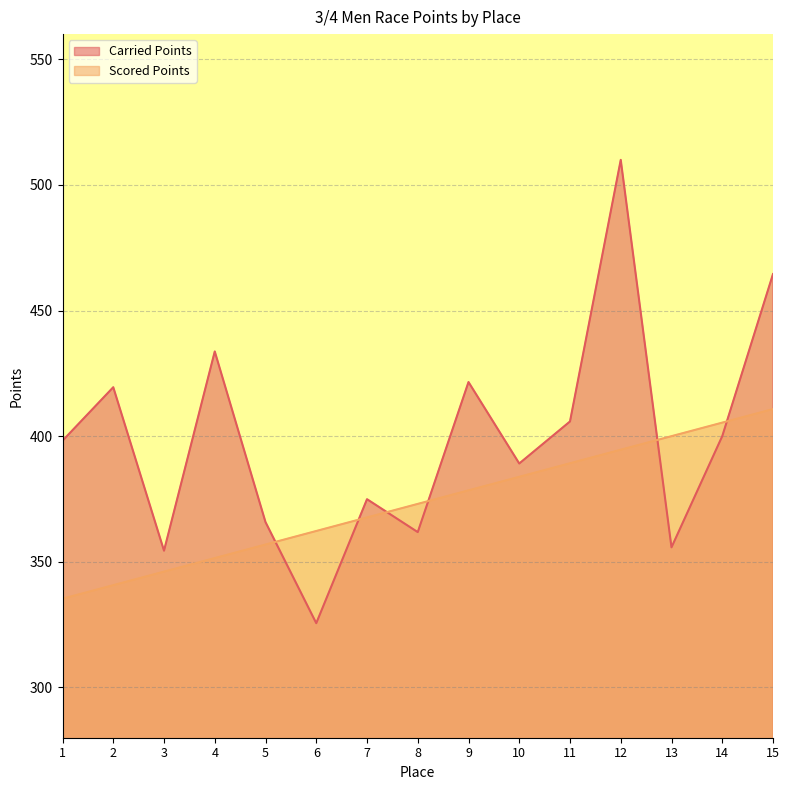

Which series has the largest range (max minus min)?

Carried Points